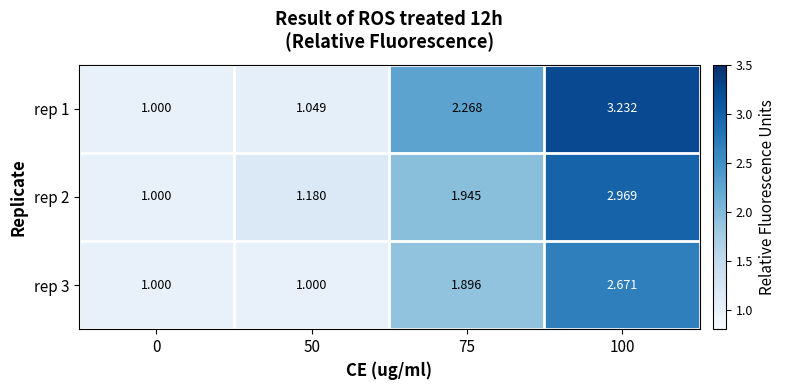

Is the value of rep 2 at 100 greater than the value of rep 1 at 75?

Yes